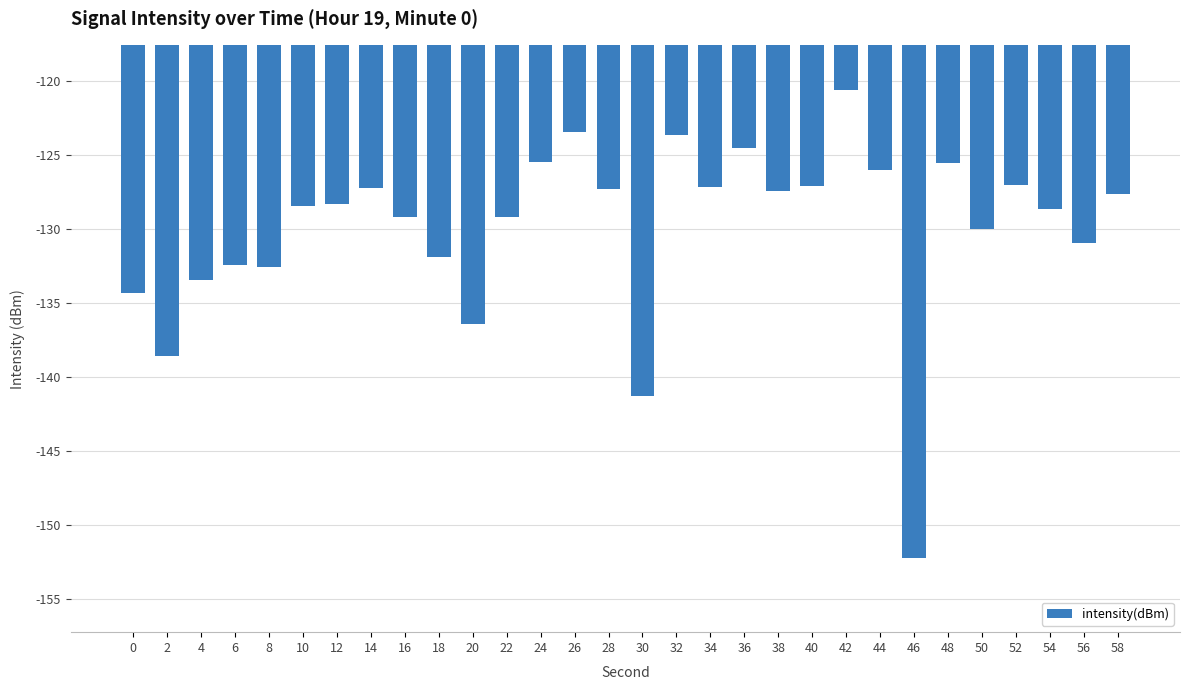

True or false: the data shows -217.9 at 56.

False